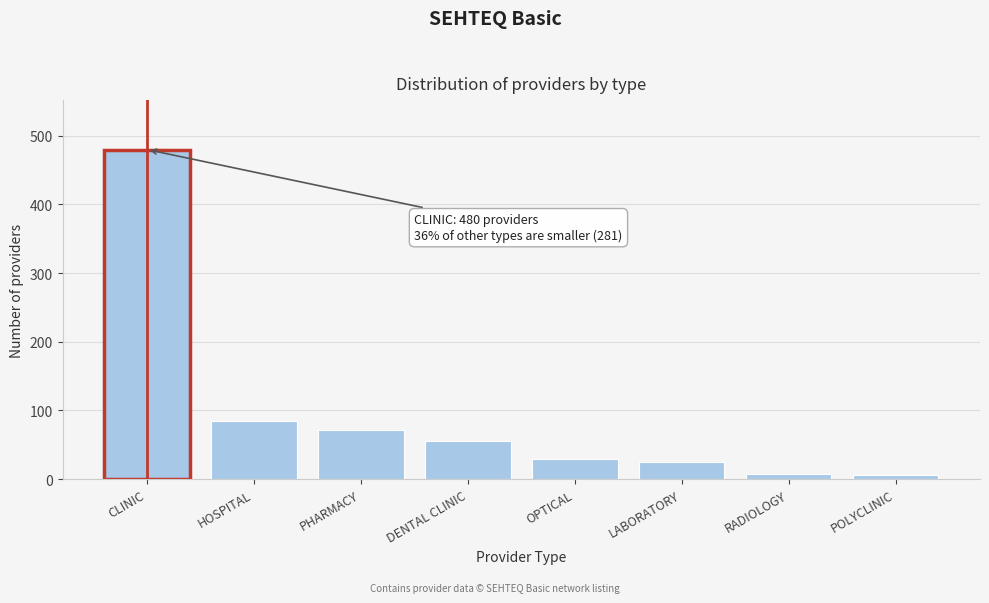

At which label is the value closest to 243?

HOSPITAL